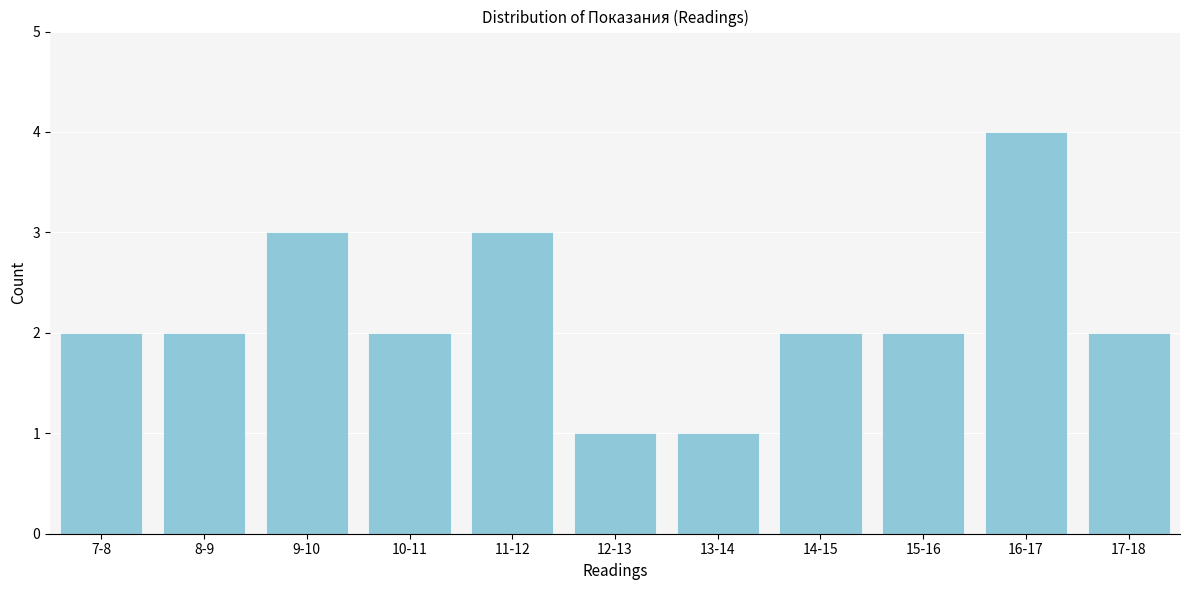

Reading left to right, what are all the values shown in this chart?

2	2	3	2	3	1	1	2	2	4	2